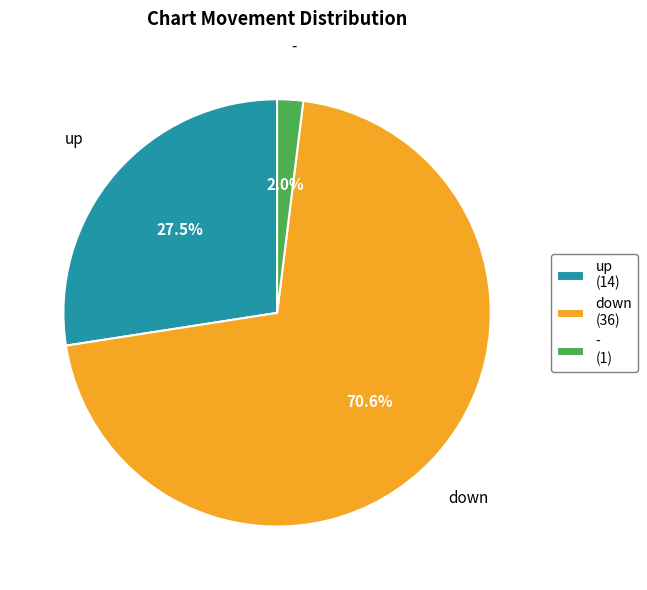

Rank the categories by value from highest to lowest.

down, up, -